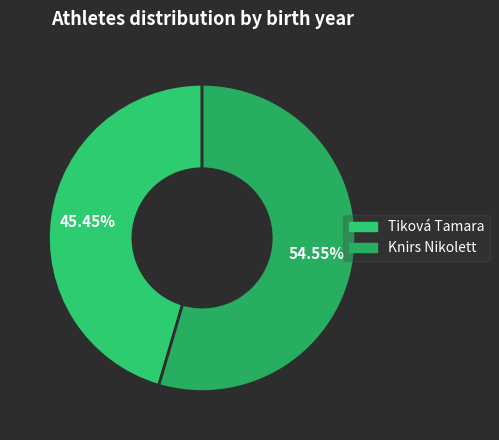

Count the number of slices in the pie.

2